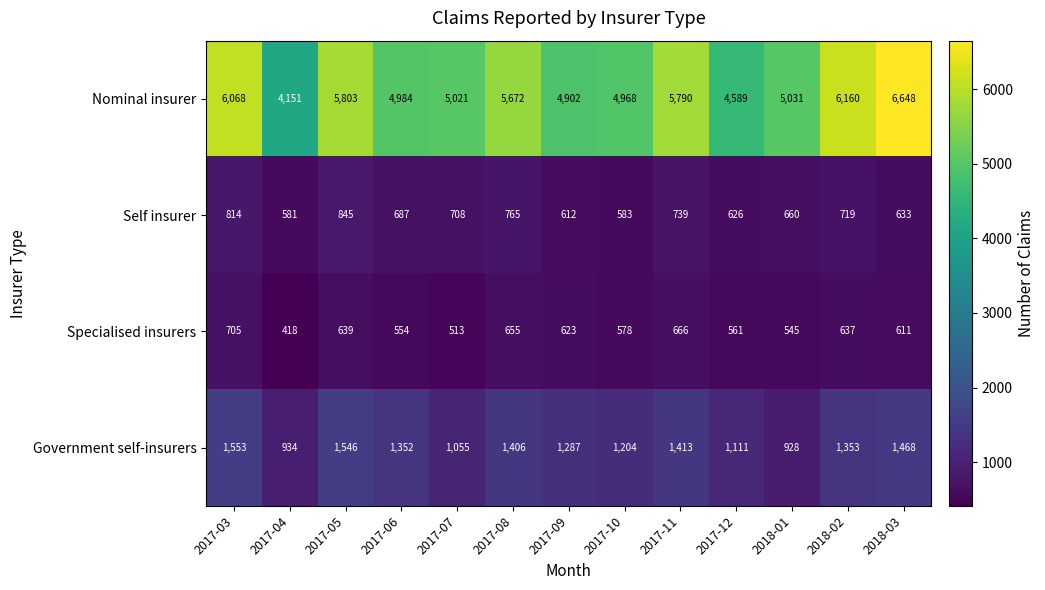

What is the greatest value displayed?

6648